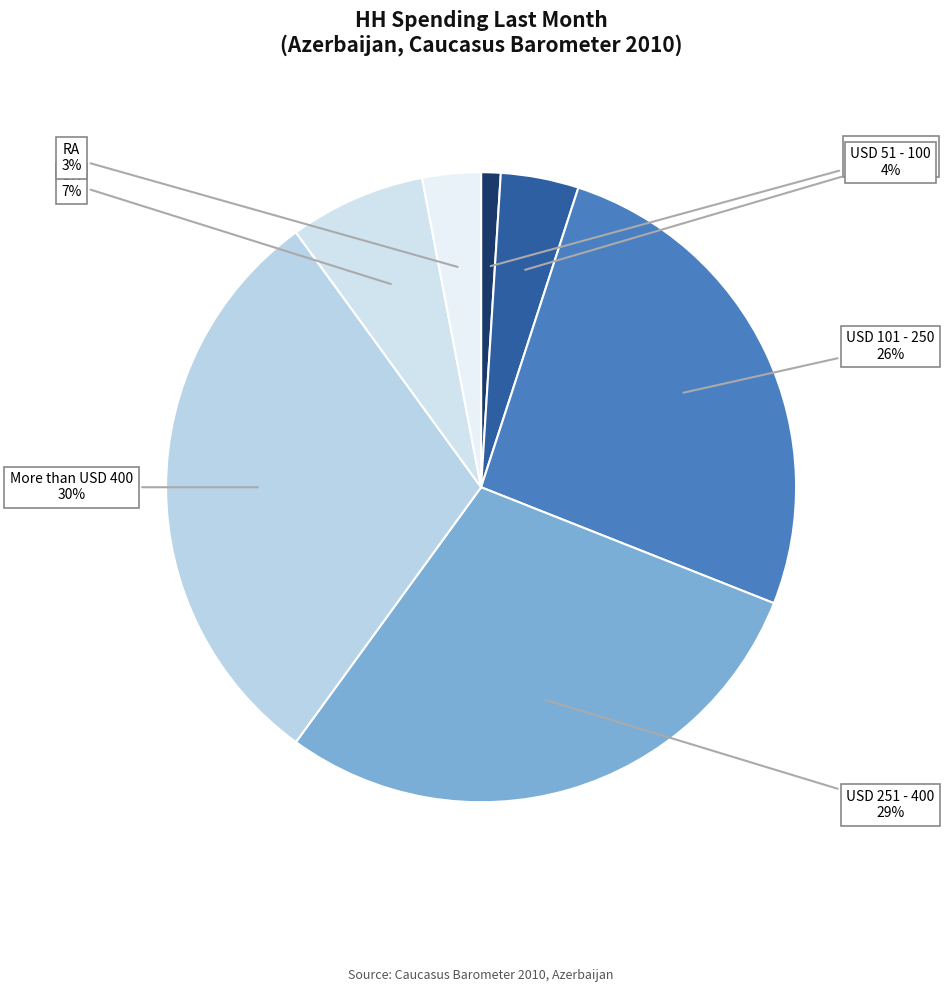

How many slices are in this pie chart?

7